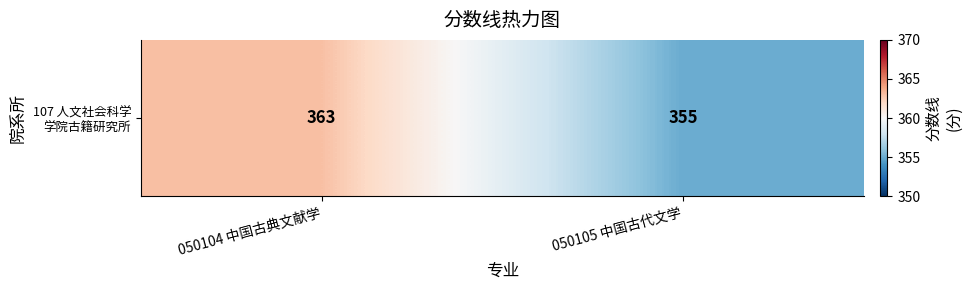

Read the value at 050105 中国古代文学.

355